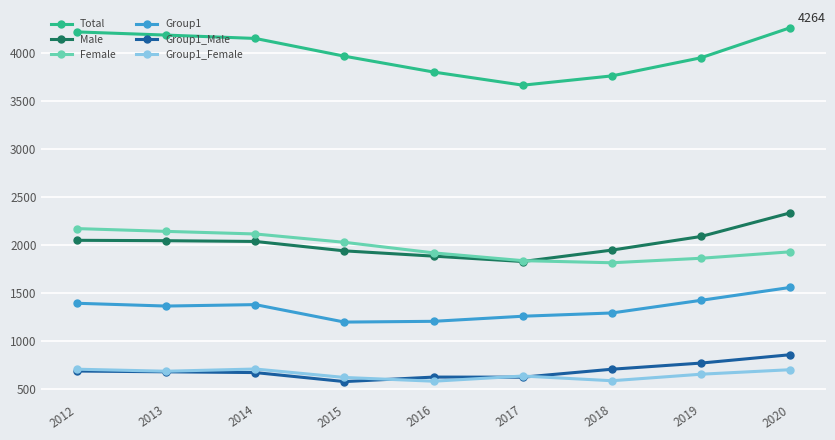

What is the difference between the Group1 values at 2012 and 2017?

135